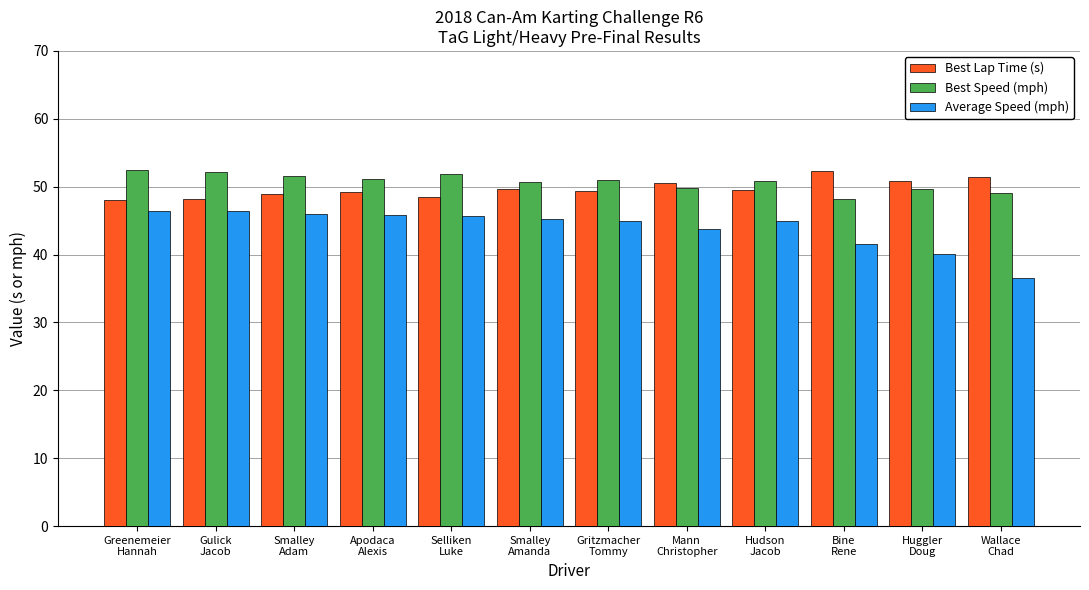

What is the difference between the maximum and minimum values in the Average Speed (mph) series?

10.0